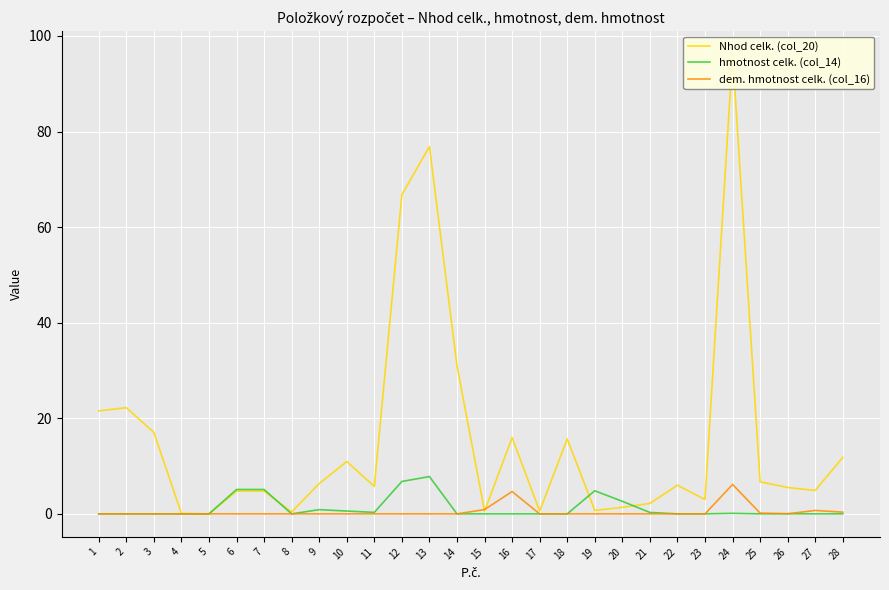

What is the total value across all series at 13?

84.7